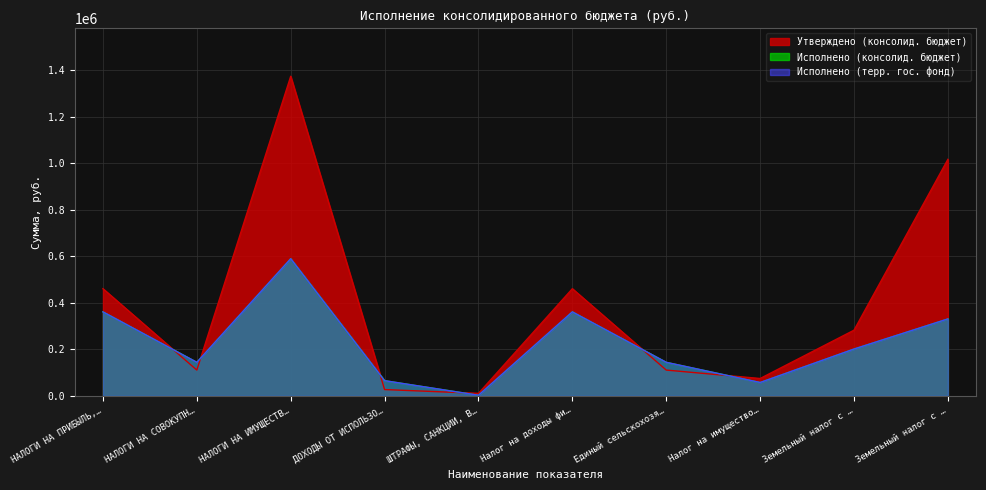

What is the total value across all series at НАЛОГИ НА ИМУЩЕСТВ…?

2553427.1